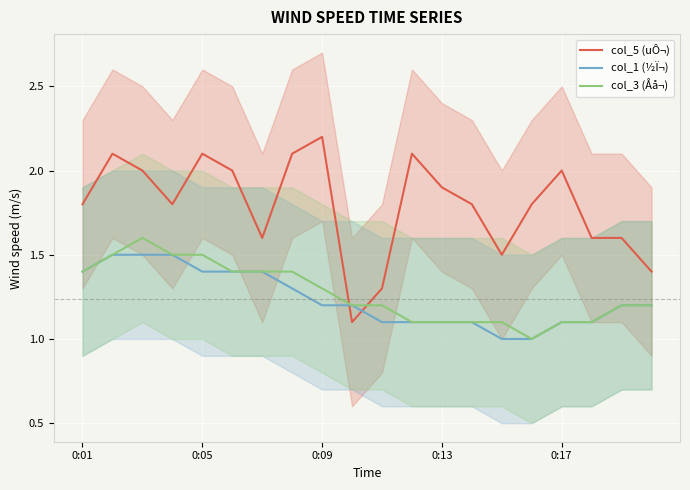

Is this an area chart (filled region under the line)?

No